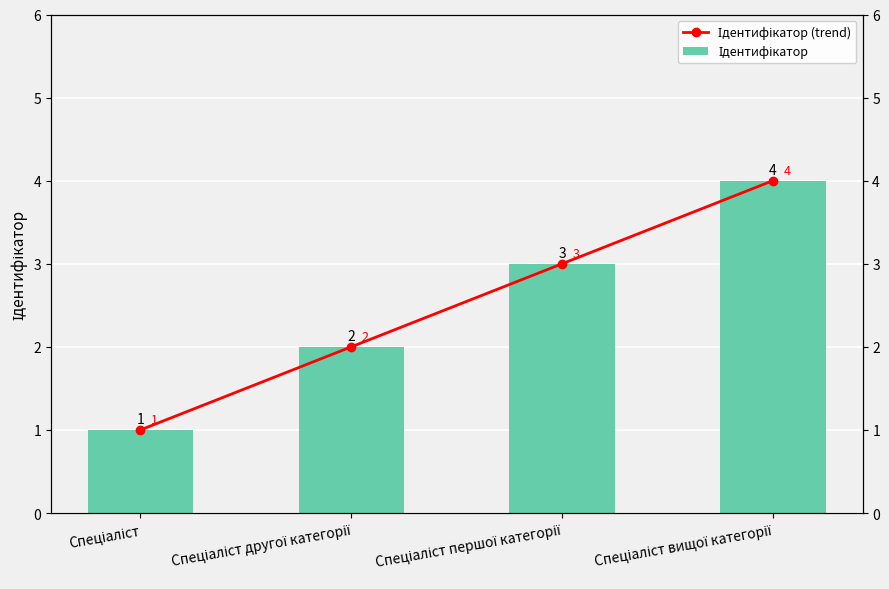

How many categories are shown in the chart?

4